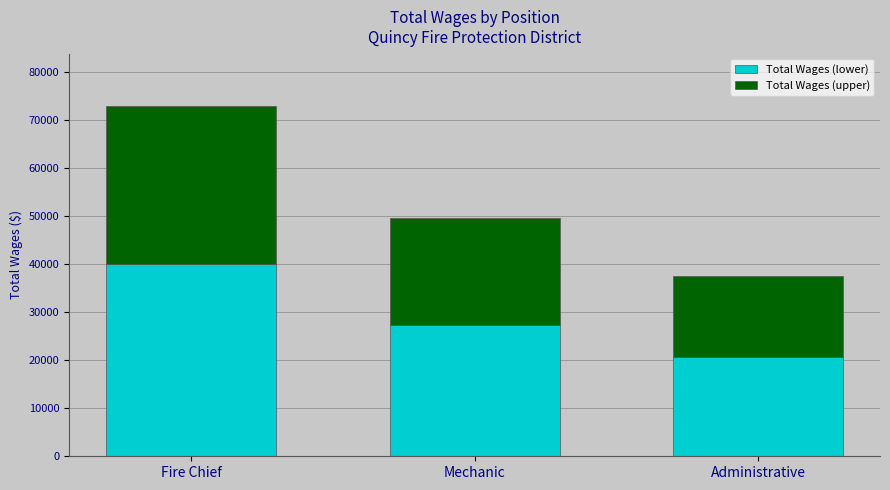

Does the chart contain any negative values?

No